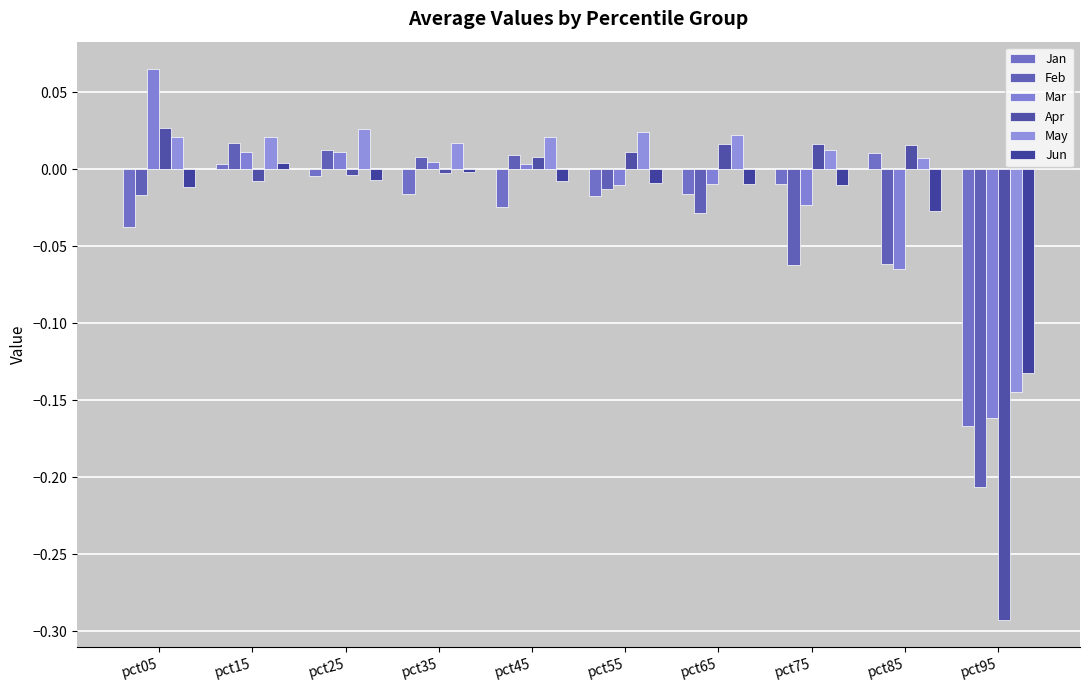

Between pct05 and pct55, which is larger?

pct55